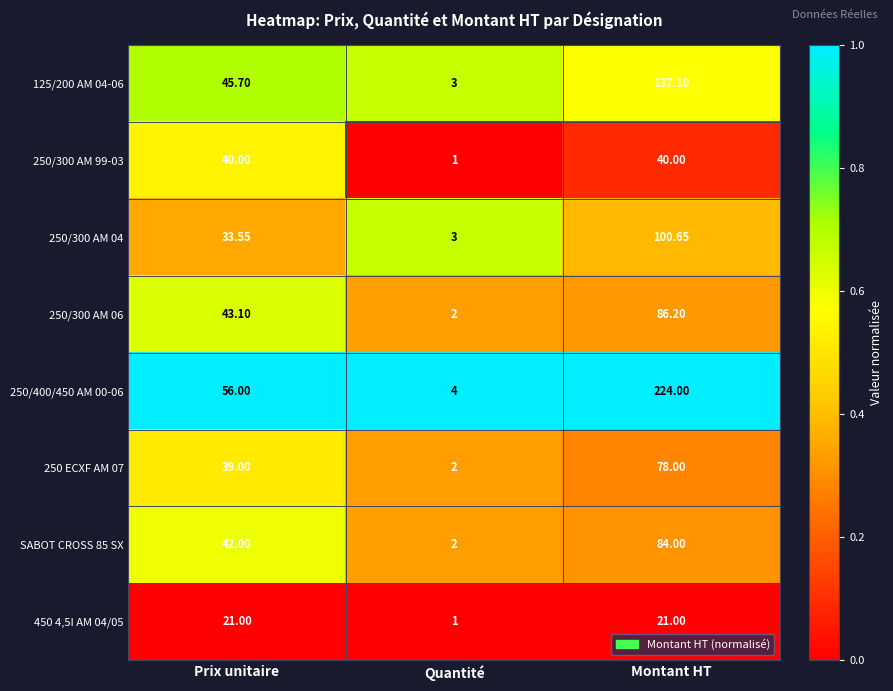

Is the value of 250 ECXF AM 07 at Prix unitaire greater than the value of SABOT CROSS 85 SX at Montant HT?

No